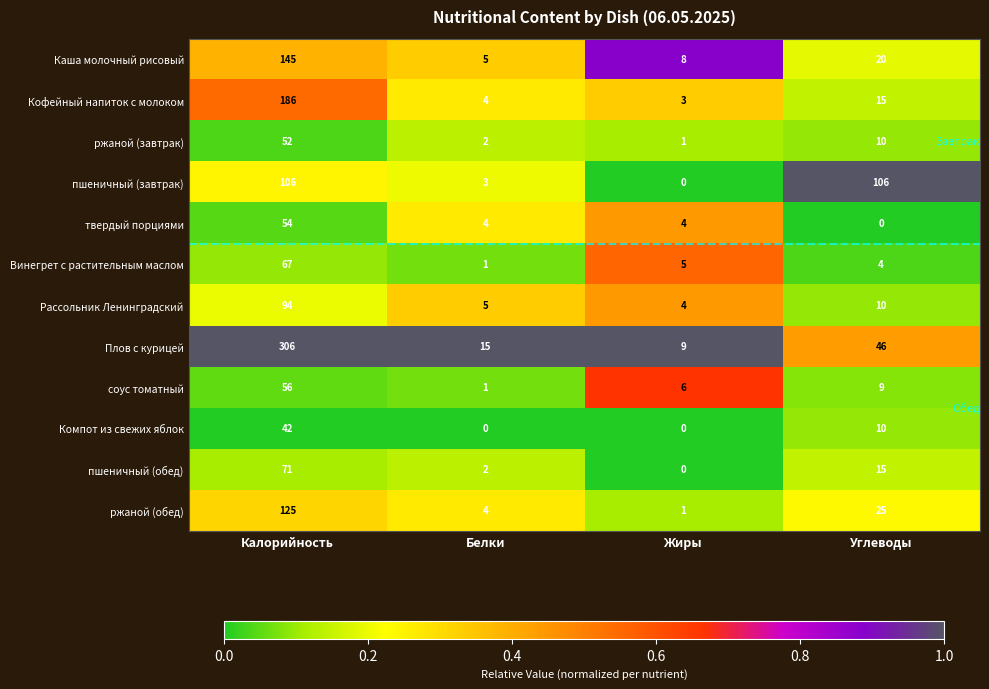

What is the lowest value of the Плов с курицей series?

9